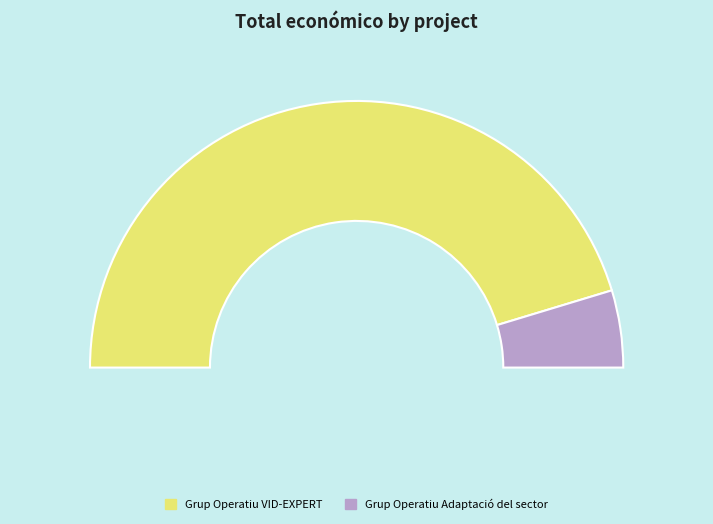

Is it true that Grup Operatiu VID-EXPERT is 91% of the pie?

True